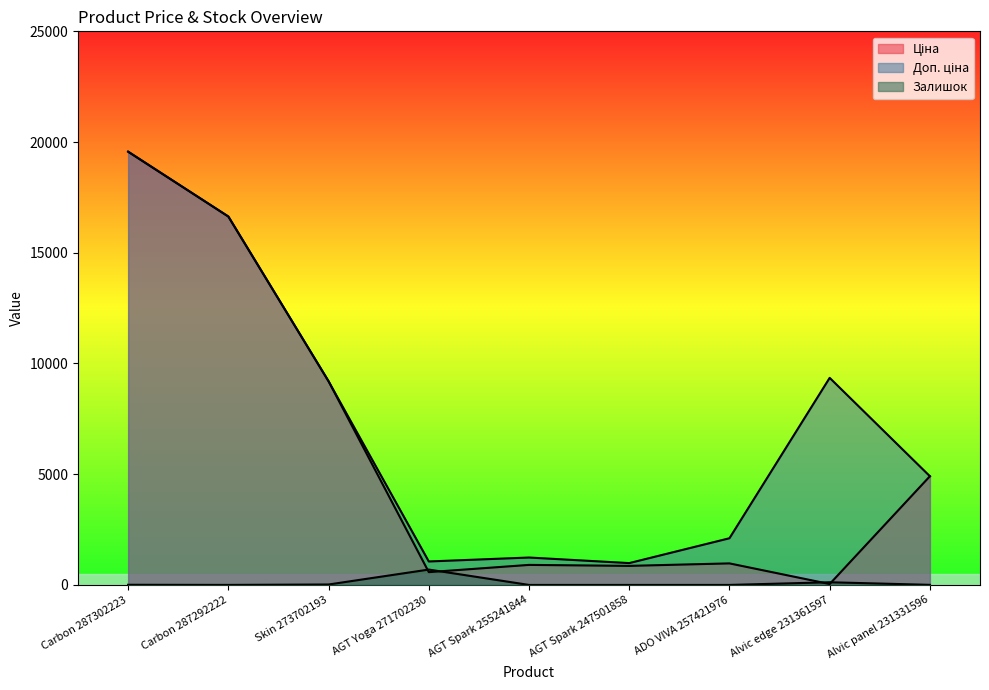

Between AGT Yoga 271702230 and Alvic panel 231331596, which series saw the biggest shift?

Ціна